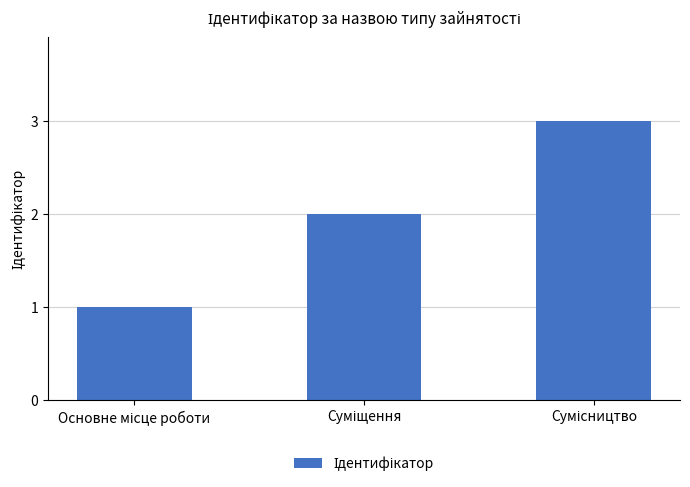

What is the sum of all values?

6